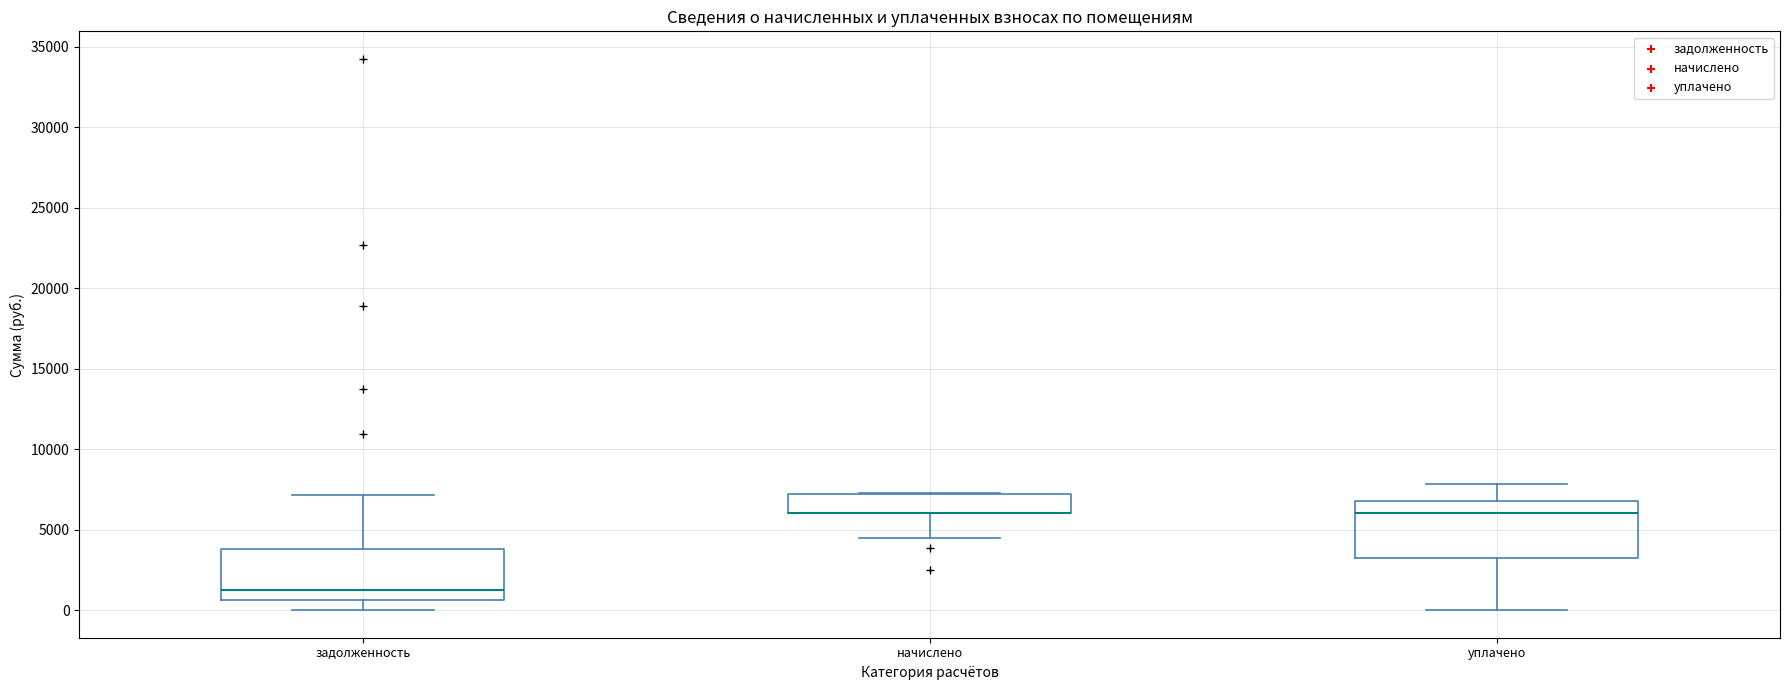

Reading left to right, transcribe this box plot: for each box, give where its median line is, the range the box spans, and where its two whiskers end, as read against the y-axis. The values are not printed on the chart, so give them approximately, as read against the axis.

задолженность: median 1500, box 500 to 4000, whiskers 0 to 7000
начислено: median 6000 (drawn on the box's lower edge), box 6000 to 7000, whiskers 4500 to 7500
уплачено: median 6000, box 3500 to 7000, whiskers 0 to 8000